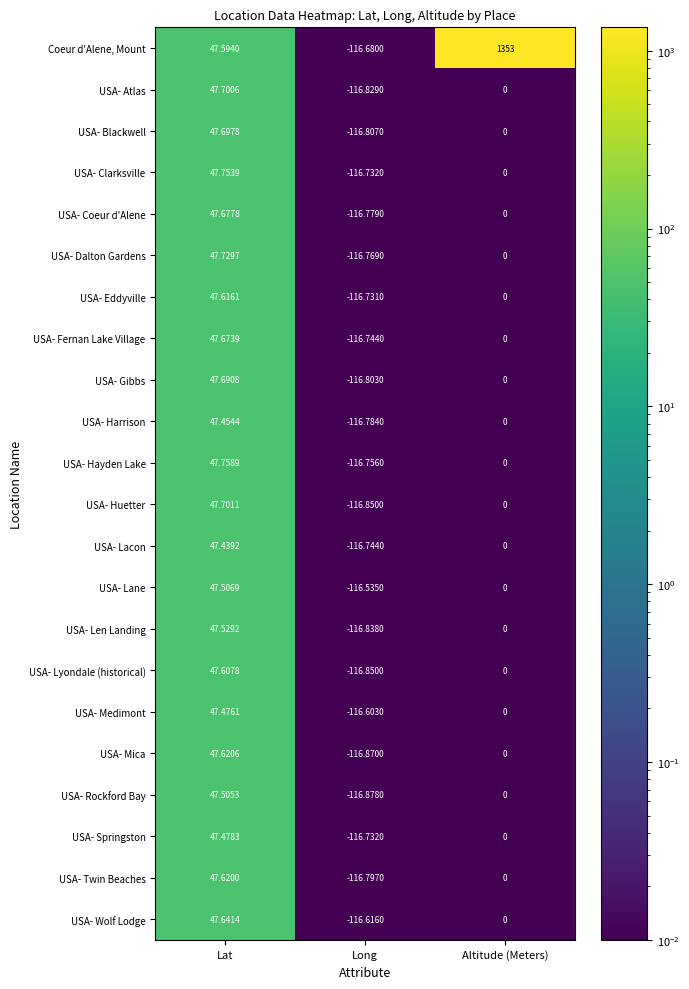

Rank the categories by USA- Blackwell value from highest to lowest.

Lat, Altitude (Meters), Long